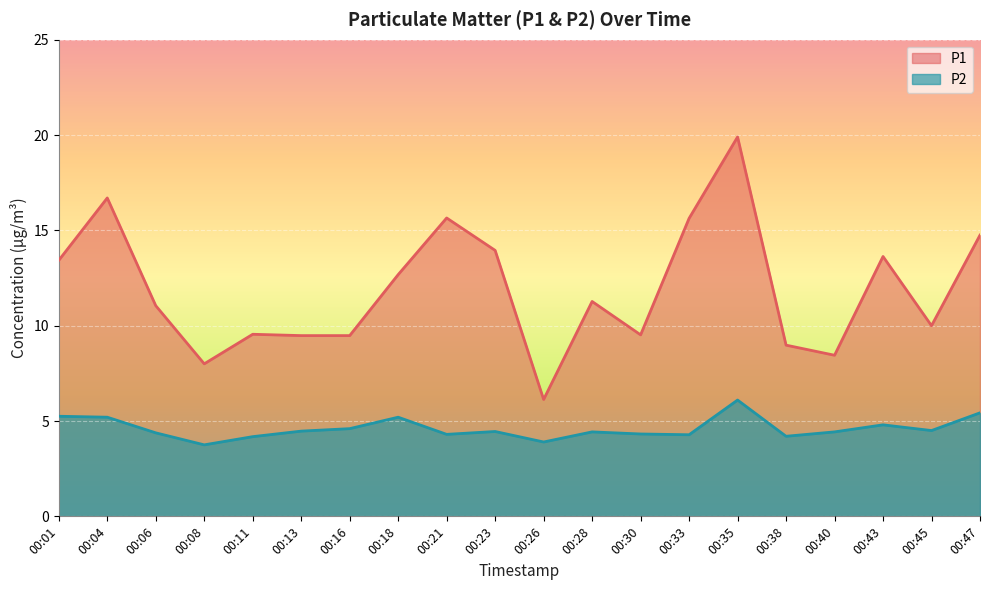

How many values in the P2 series are below 4?

2